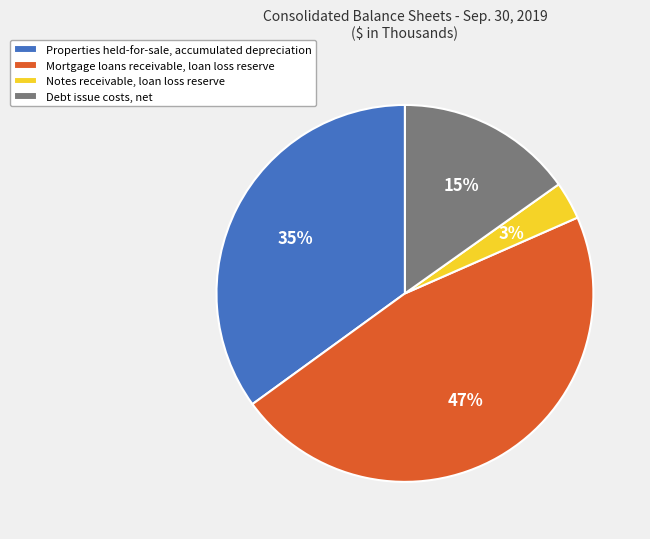

Is there a majority slice in this chart?

No